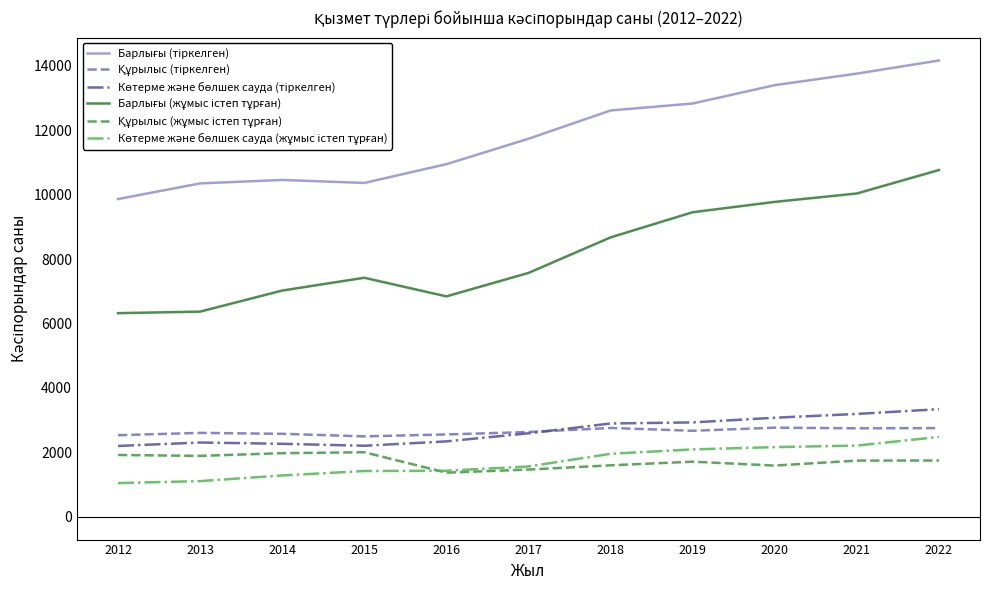

What is the maximum value shown in the chart?

14163